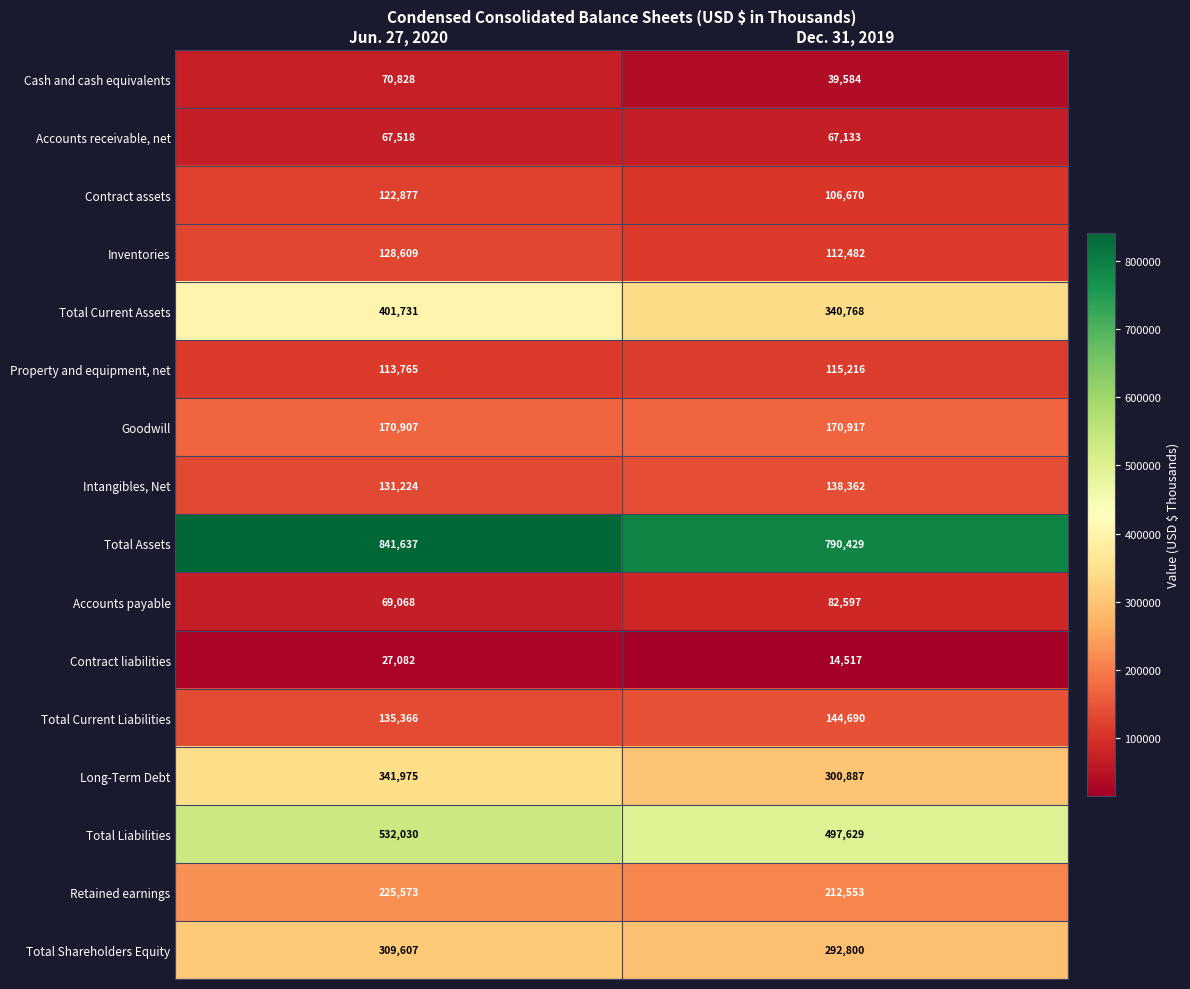

At which category is the sum across all series the highest?

Jun. 27, 2020